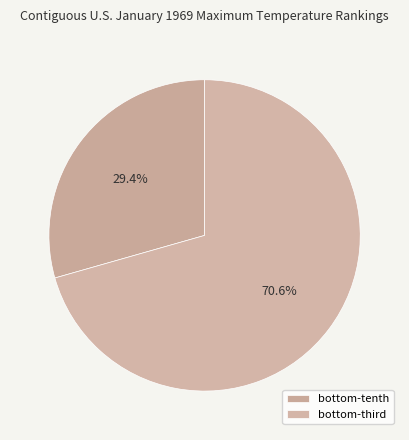

How many slices are in this pie chart?

2